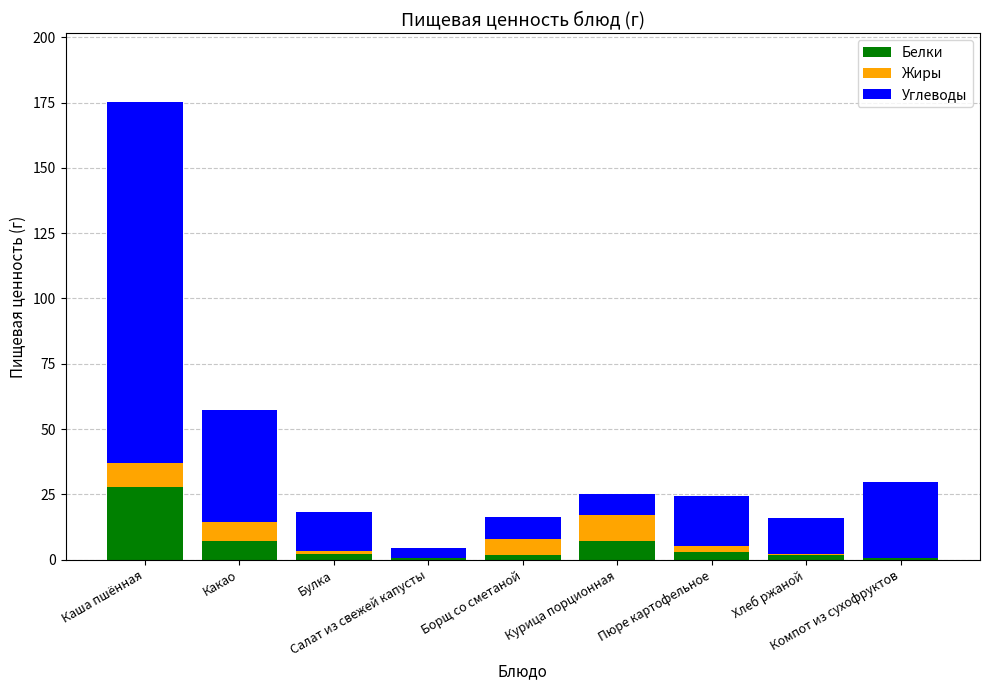

What is the sum of all Белки values?

52.8